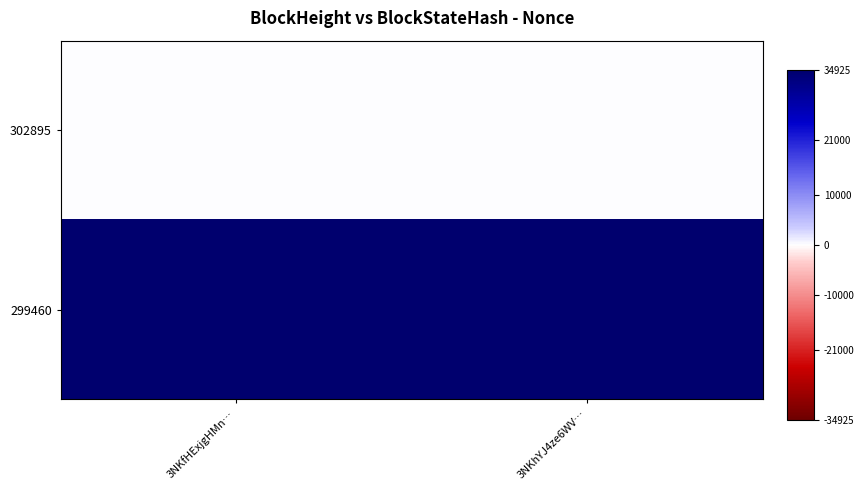

Which series has the largest range (max minus min)?

302895